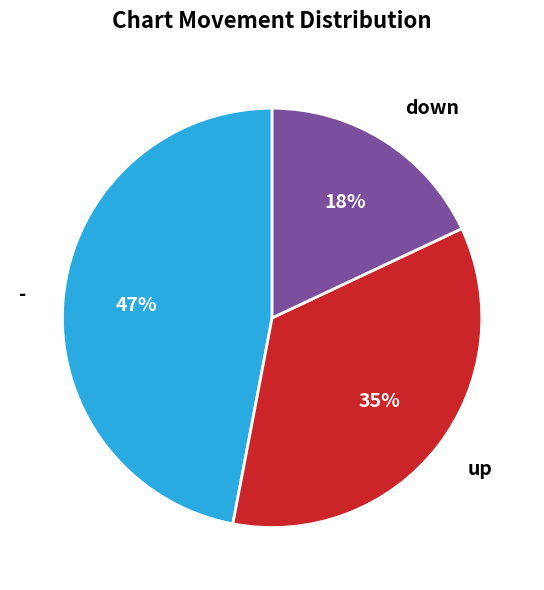

To the nearest percent, what is the average slice percentage?

33%